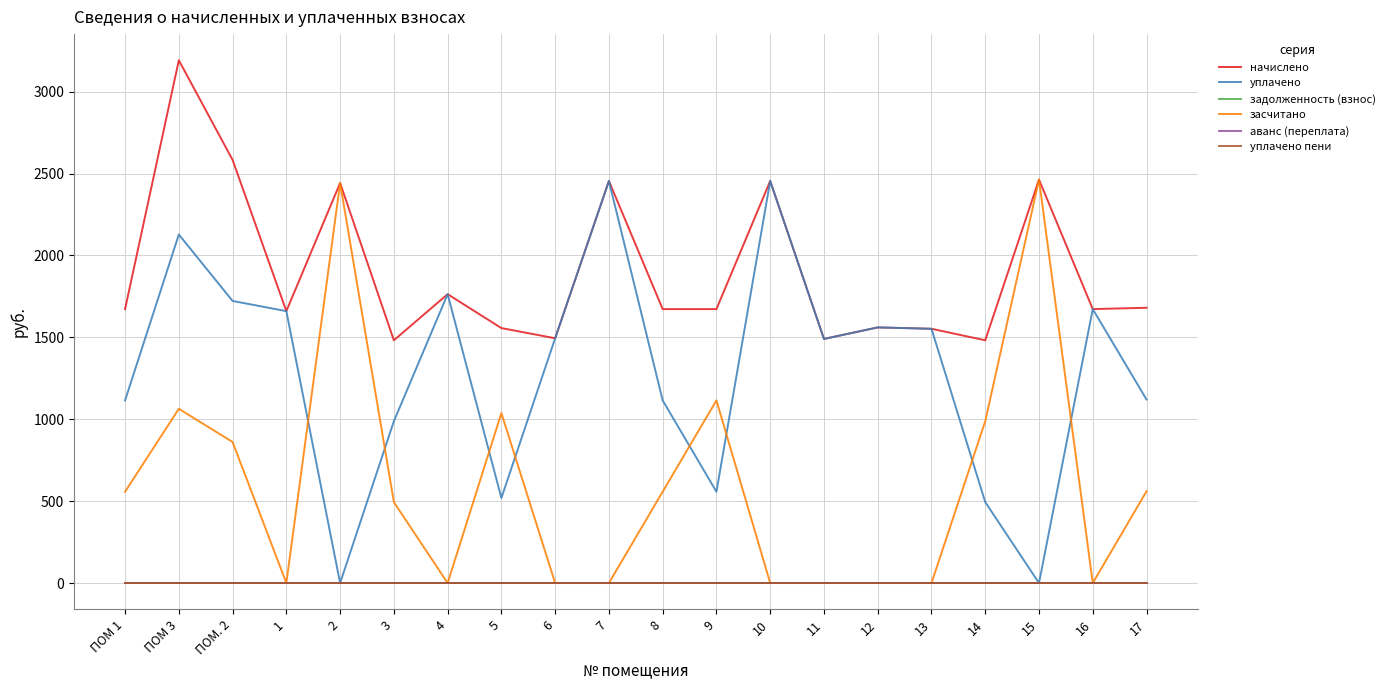

Is this an area chart (filled region under the line)?

No